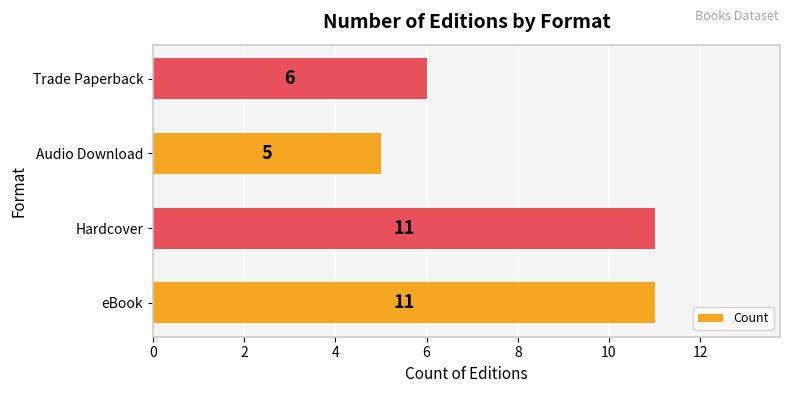

Count the values in the range 6 to 11.

3